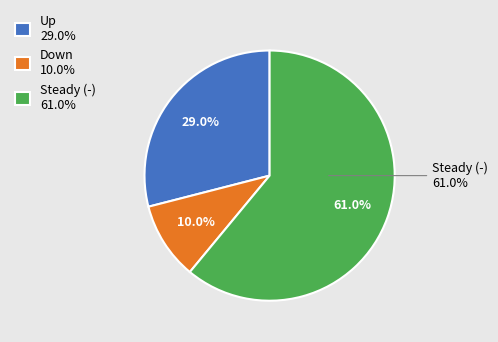

To the nearest percent, what percentage of the pie is down?

10%